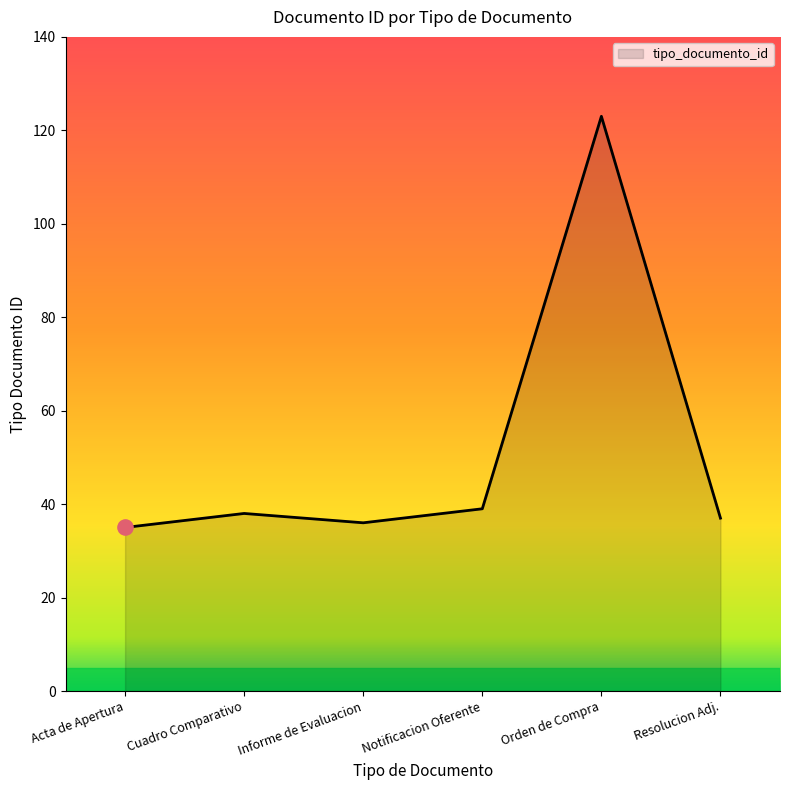

Approximately how many times larger is the value at Resolucion Adj. compared to Orden de Compra?

0.3